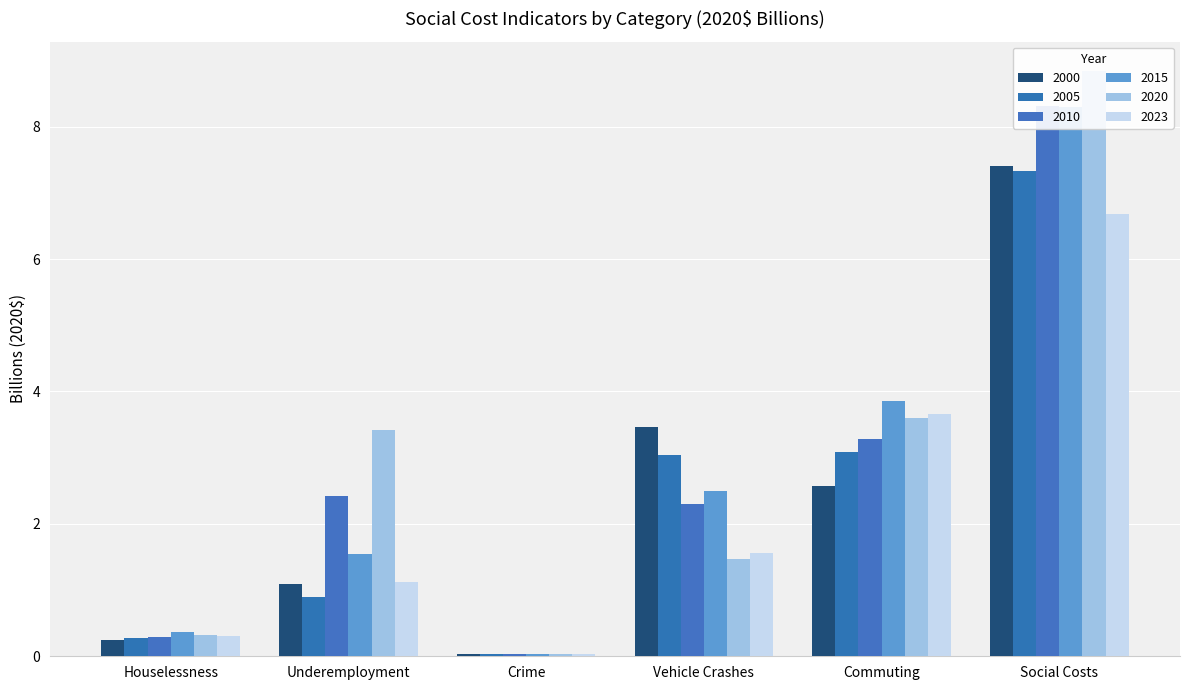

How many data points in 2010 are less than 2?

2